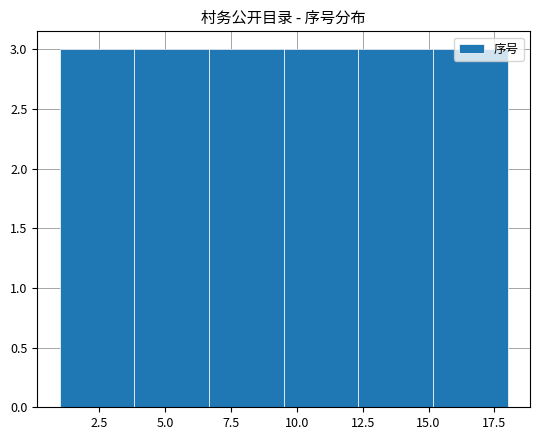

What is the height of the bar covering 4.0 to 6.5 on the x-axis? Neither the bar edges nor the heights are printed on the chart, so give them approximately, as read against the axes.

3